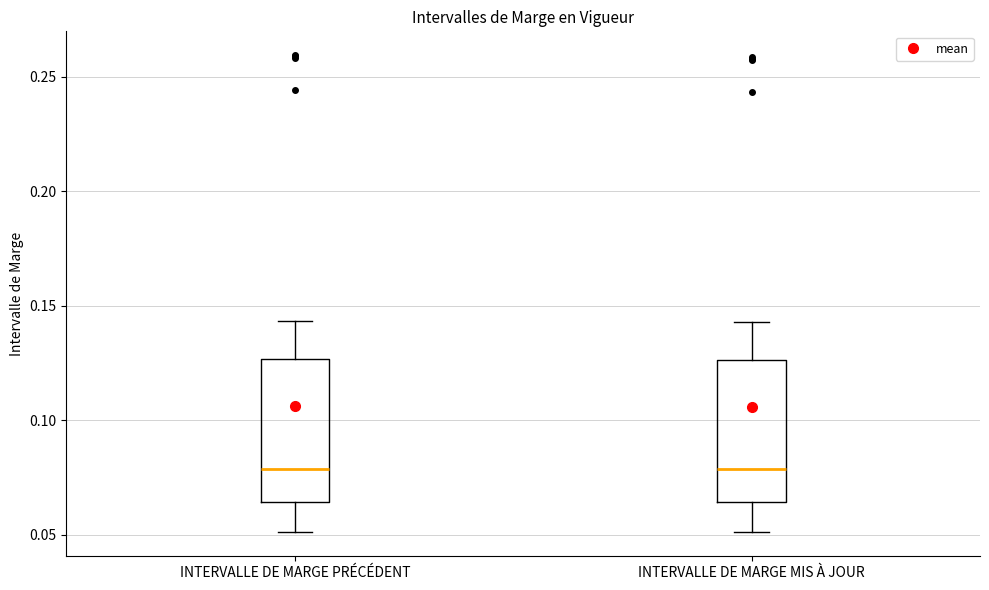

Reading left to right, transcribe this box plot: for each box, give where its median line is, the range the box spans, and where its two whiskers end, as read against the y-axis. The values are not printed on the chart, so give them approximately, as read against the axis.

INTERVALLE DE MARGE PRÉCÉDENT: median 0.080, box 0.065 to 0.125, whiskers 0.050 to 0.145
INTERVALLE DE MARGE MIS À JOUR: median 0.080, box 0.065 to 0.125, whiskers 0.050 to 0.145